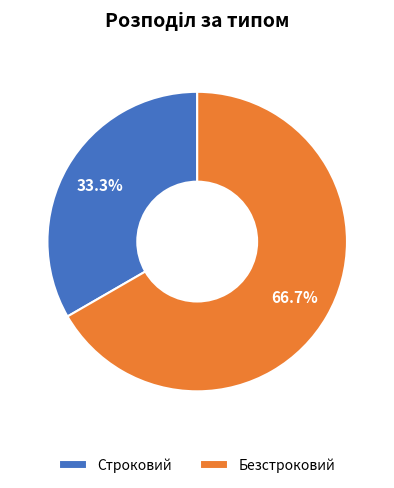

What is the total percentage of Строковий and Безстроковий?

100.0%